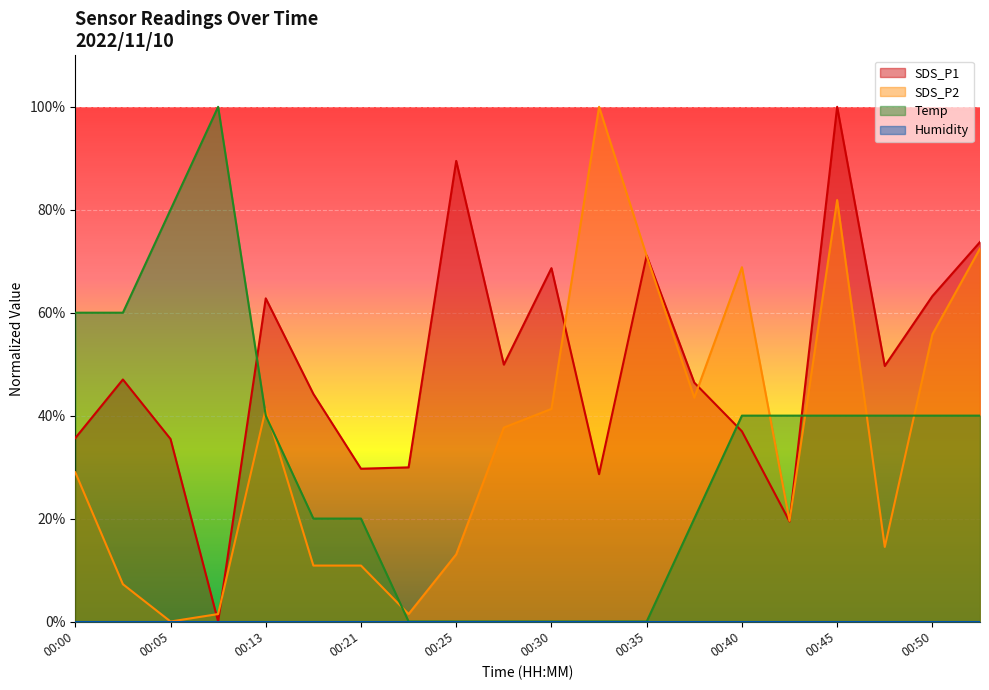

At which label is SDS_P1 closest to 50?

00:28